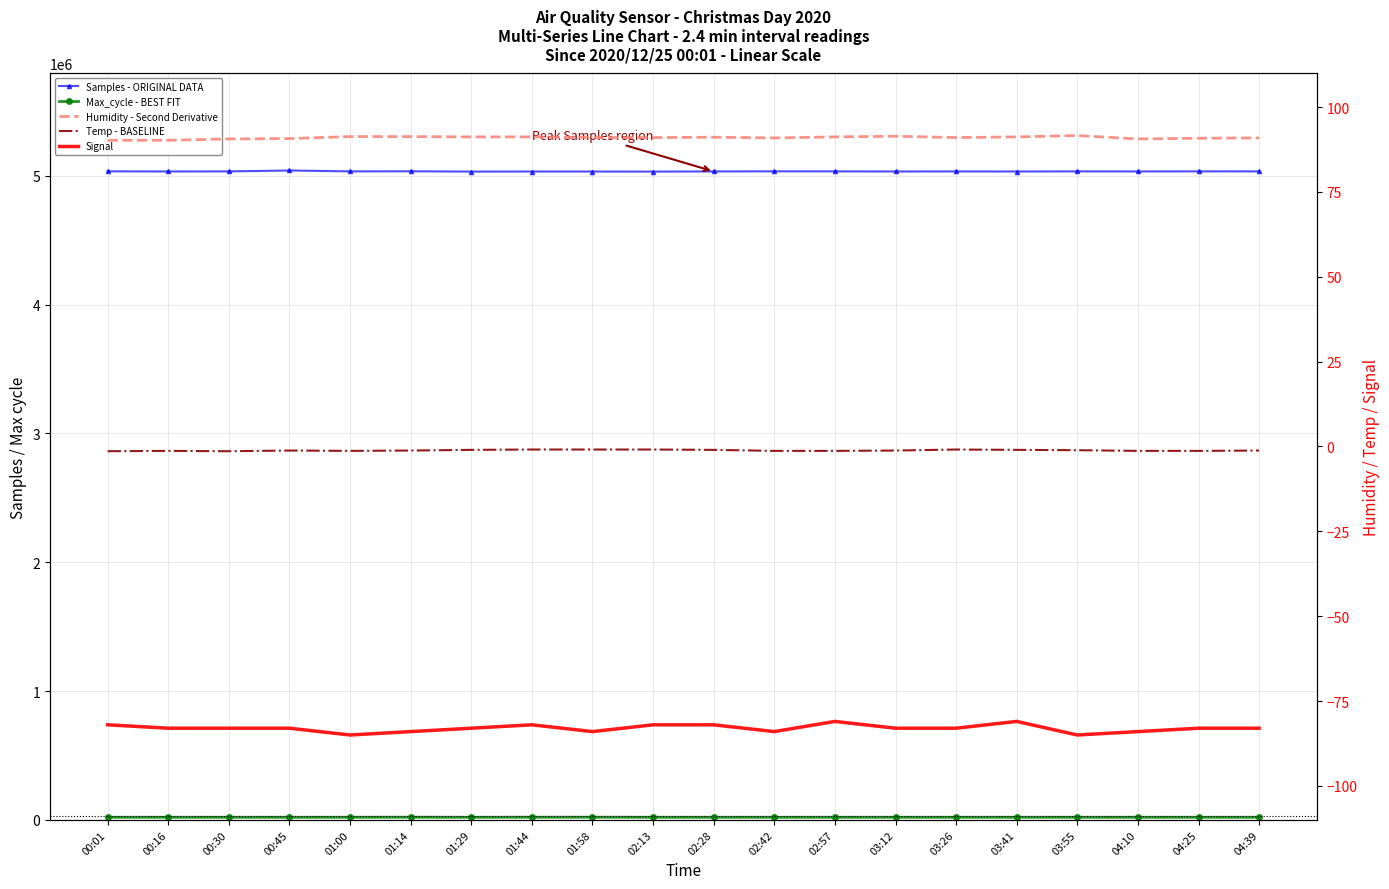

Is the value of Humidity at 03:12 greater than the value of Signal at 01:58?

Yes